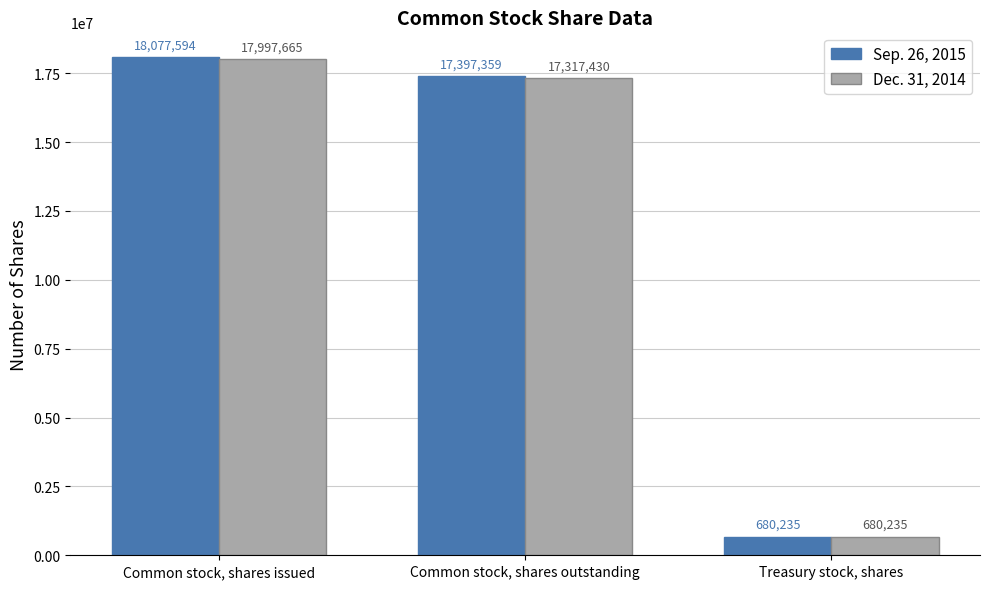

List the labels in order of Dec. 31, 2014 value, smallest first.

Treasury stock, shares, Common stock, shares outstanding, Common stock, shares issued